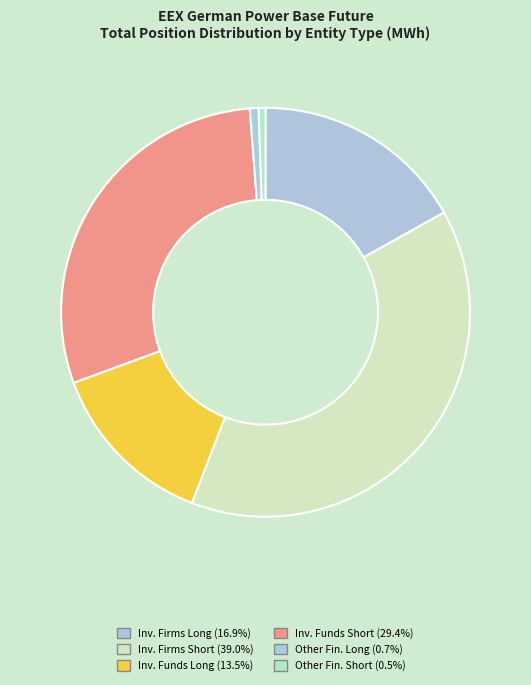

What is the largest slice in the pie chart?

Investment Firms or credit institutions (Short)